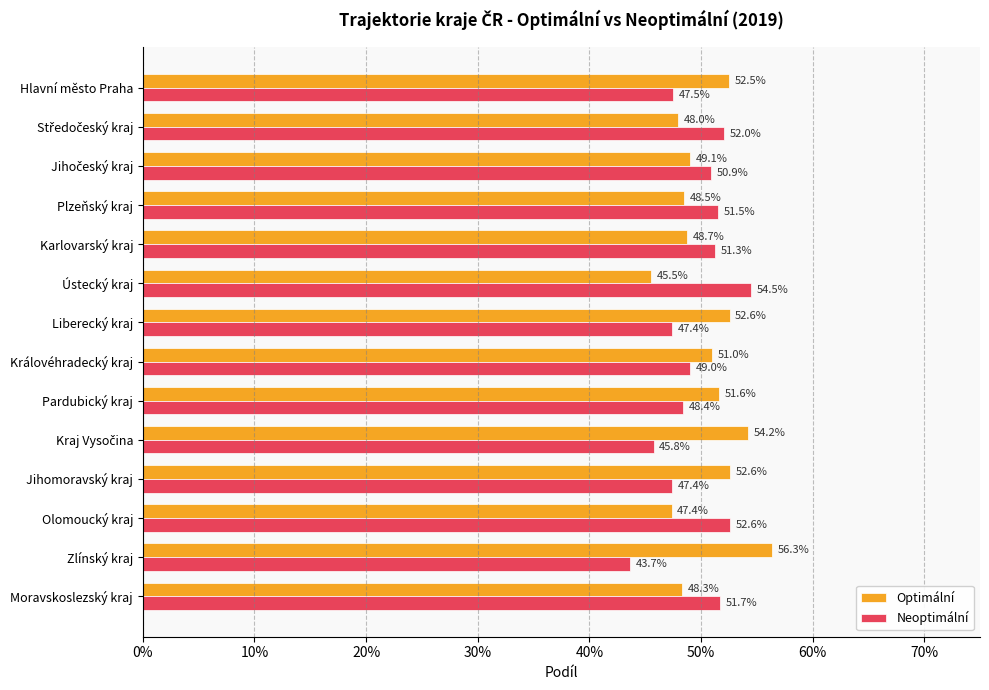

What are all the series names shown in the legend?

Optimální, Neoptimální